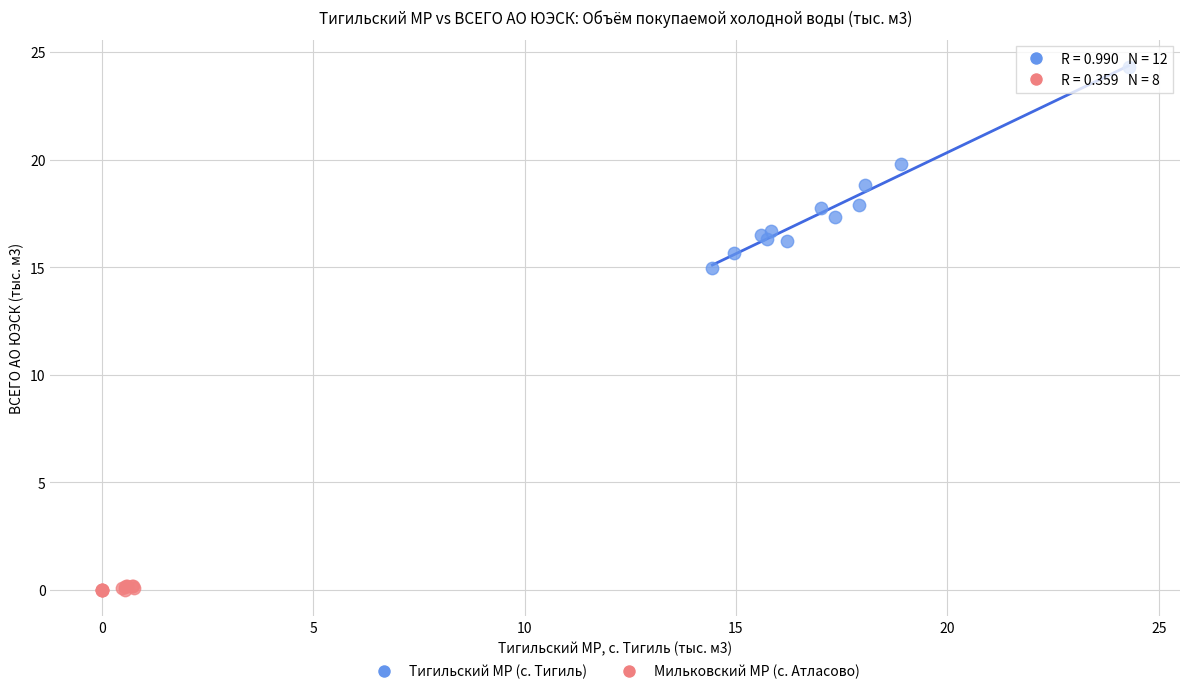

Which series contains the lowest Y value?

Мильковский МР (с. Атласово)